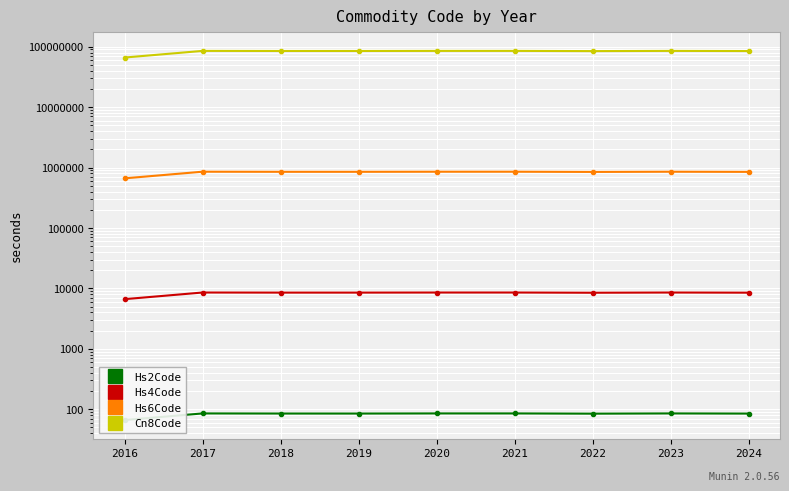

Where does the Hs6Code series first go above 850399?

2017